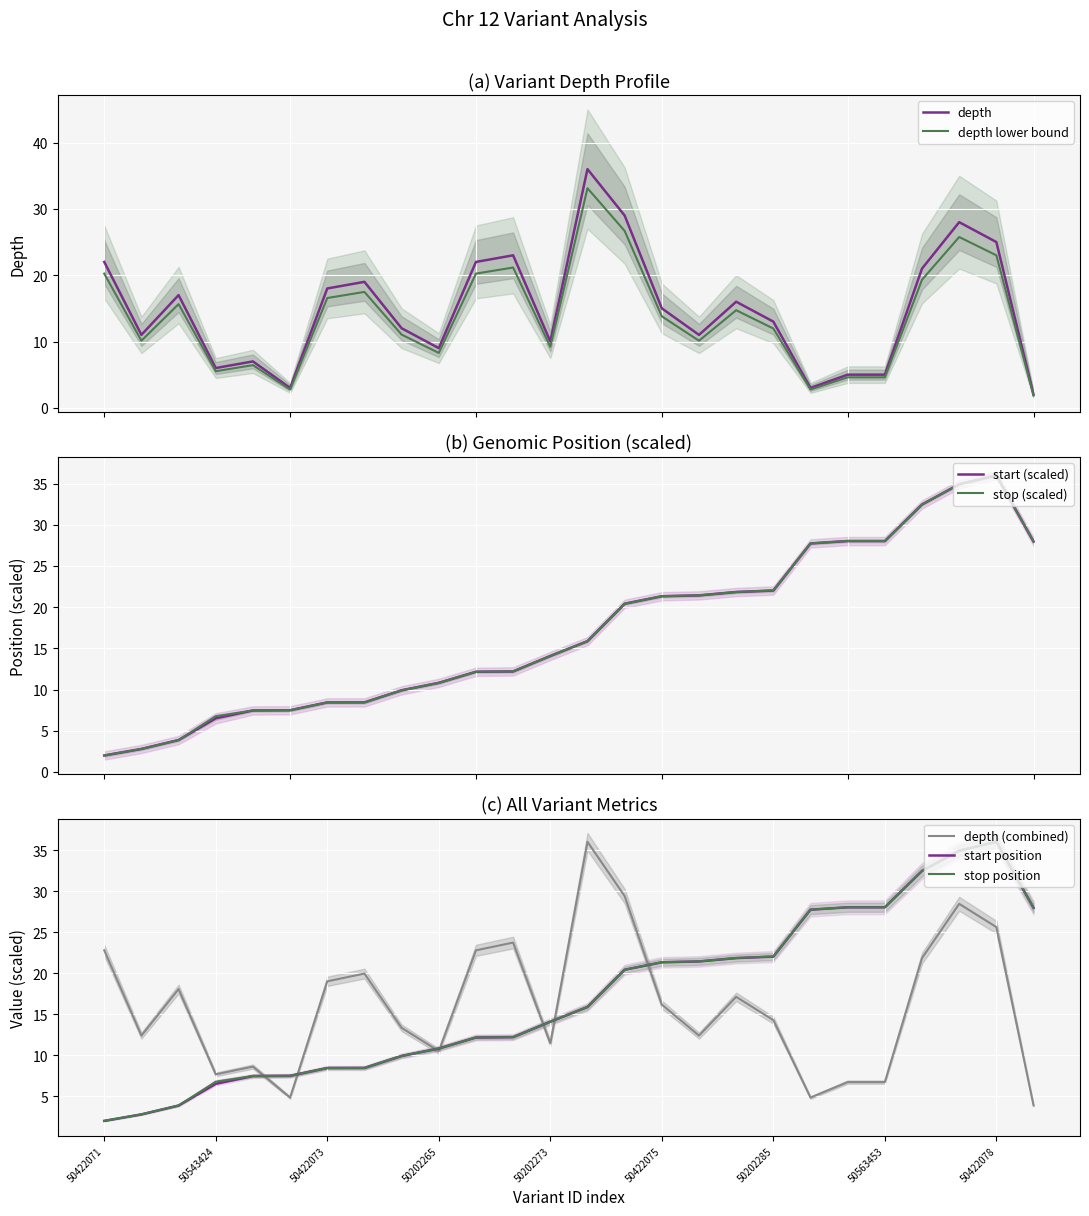

Reading left to right, transcribe all the data shown in this chart.

depth: 50422071=22.8	50422072=12.4	50202253=18.1	50543424=7.7	50202261=8.6	50543425=4.8	50422073=19.0	50543426=19.9	50422074=13.3	50202265=10.5	50202267=22.8	50202269=23.7	50202273=11.4	50202279=36.0	50202281=29.4	50422075=16.2	50512180=12.4	50422076=17.1	50202285=14.3	50543428=4.8	50202295=6.7	50563453=6.7	50202299=21.8	50422077=28.4	50422078=25.6	50381035=3.9
start_norm: 50422071=2.0	50422072=2.8	50202253=3.9	50543424=6.5	50202261=7.5	50543425=7.5	50422073=8.4	50543426=8.4	50422074=9.9	50202265=10.8	50202267=12.2	50202269=12.2	50202273=14.1	50202279=15.9	50202281=20.4	50422075=21.3	50512180=21.4	50422076=21.8	50202285=22.0	50543428=27.7	50202295=28.0	50563453=28.0	50202299=32.5	50422077=34.9	50422078=36.0	50381035=28.0
stop_norm: 50422071=2.0	50422072=2.8	50202253=3.9	50543424=6.8	50202261=7.5	50543425=7.5	50422073=8.4	50543426=8.5	50422074=9.9	50202265=10.8	50202267=12.2	50202269=12.2	50202273=14.1	50202279=15.9	50202281=20.4	50422075=21.3	50512180=21.4	50422076=21.8	50202285=22.0	50543428=27.7	50202295=28.0	50563453=28.0	50202299=32.5	50422077=34.9	50422078=36.0	50381035=28.0